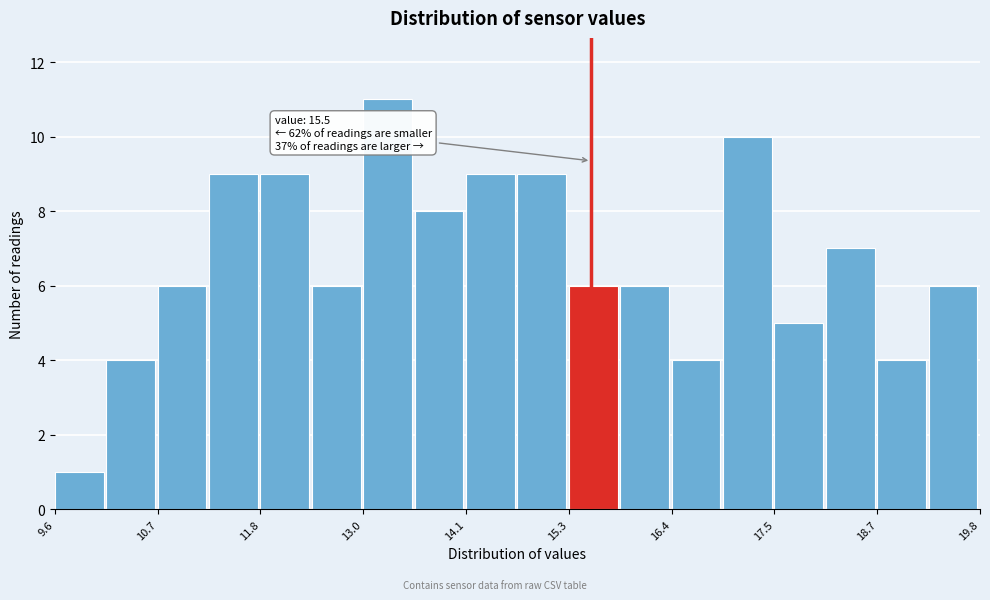

Read against the x-axis, roughly where is the centre of the tallest bar?

13.2